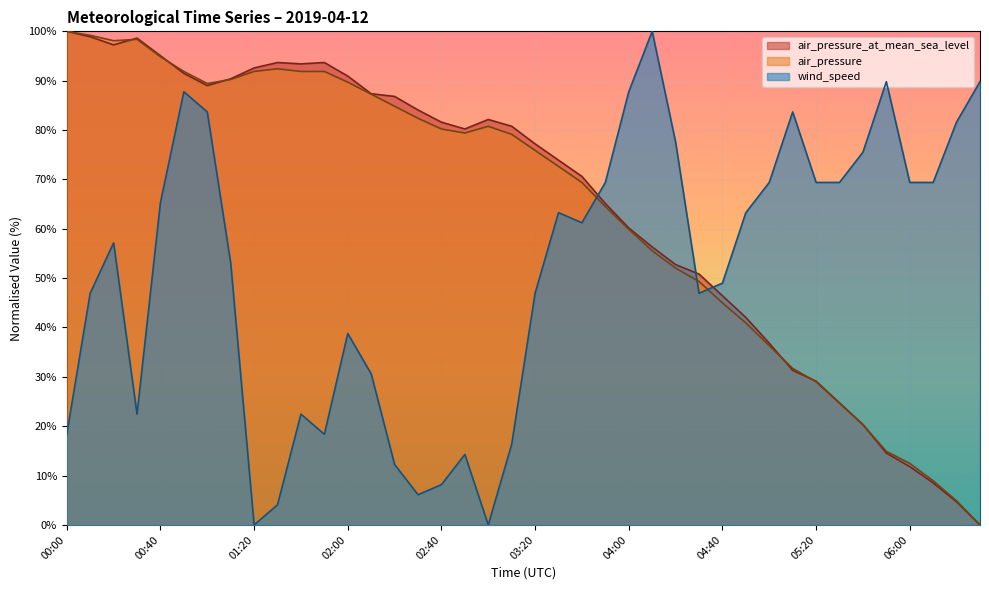

What is the average value of the wind_speed series?

51.0